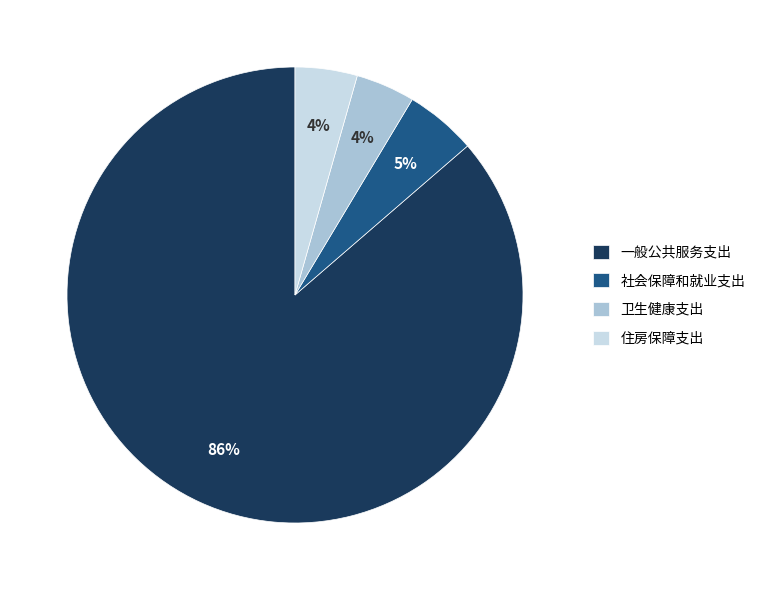

How many slices are in this pie chart?

4